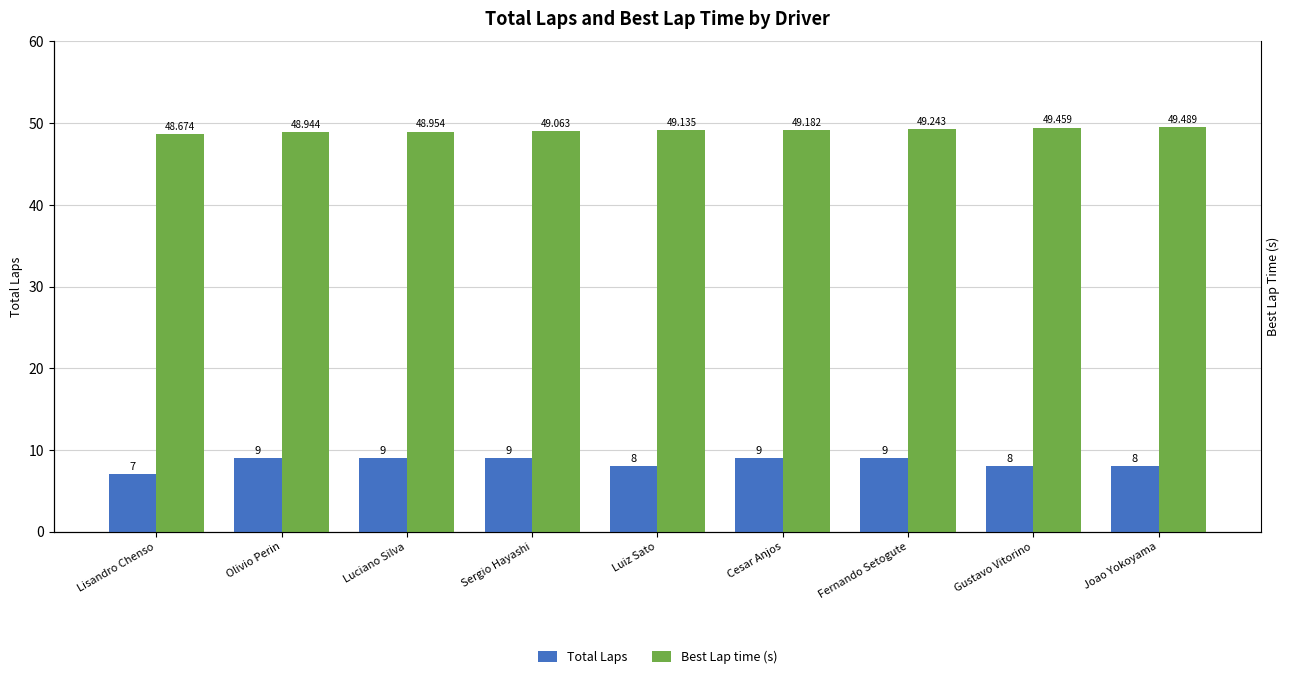

Is it true that Total Laps equals 14.3 at Luciano Silva?

False